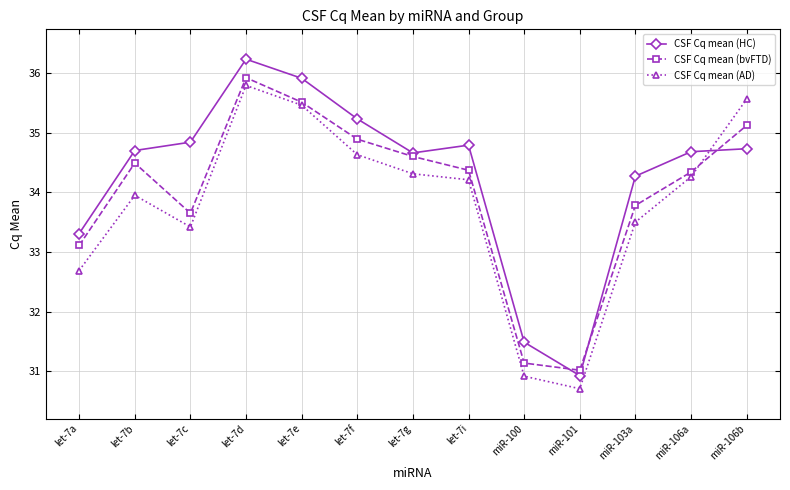

Does the chart have visible grid lines?

Yes